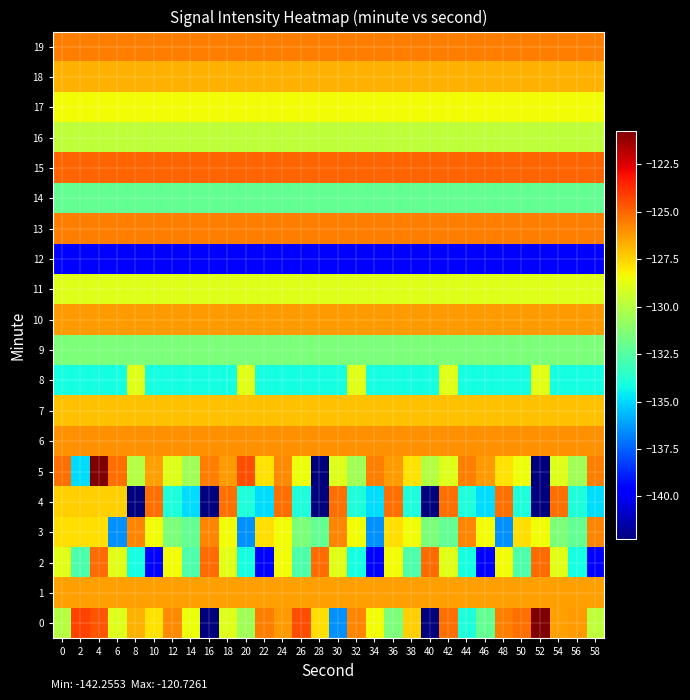

Reading left to right, what are all the values shown in this chart?

0: 0=-130.0	2=-124.3	4=-124.6	6=-128.9	8=-126.8	10=-127.8	12=-125.8	14=-128.5	16=-142.2	18=-128.9	20=-130.5	22=-125.5	24=-126.3	26=-124.4	28=-127.8	30=-136.5	32=-125.8	34=-128.5	36=-131.5	38=-127.4	40=-142.3	42=-125.2	44=-134.0	46=-132.1	48=-125.5	50=-125.2	52=-120.7	54=-126.3	56=-126.3	58=-129.7
1: 0=-126.3	2=-126.3	4=-126.3	6=-126.3	8=-126.3	10=-126.3	12=-126.3	14=-126.3	16=-126.3	18=-126.3	20=-126.3	22=-126.3	24=-126.3	26=-126.3	28=-126.3	30=-126.3	32=-126.3	34=-126.3	36=-126.3	38=-126.3	40=-126.3	42=-126.3	44=-126.3	46=-126.3	48=-126.3	50=-126.3	52=-126.3	54=-126.3	56=-126.3	58=-126.3
2: 0=-128.8	2=-132.7	4=-125.1	6=-128.8	8=-134.2	10=-139.6	12=-128.4	14=-132.7	16=-125.1	18=-128.8	20=-134.2	22=-139.6	24=-128.4	26=-132.7	28=-125.1	30=-128.8	32=-134.2	34=-139.6	36=-128.4	38=-132.7	40=-125.1	42=-128.8	44=-134.2	46=-139.6	48=-128.4	50=-132.7	52=-125.1	54=-128.8	56=-134.2	58=-139.6
3: 0=-127.8	2=-127.8	4=-127.8	6=-136.5	8=-125.8	10=-128.5	12=-131.5	14=-132.1	16=-125.8	18=-128.5	20=-136.5	22=-127.8	24=-128.5	26=-131.5	28=-132.1	30=-125.8	32=-128.5	34=-136.5	36=-127.8	38=-128.5	40=-131.5	42=-132.1	44=-125.8	46=-128.5	48=-136.5	50=-127.8	52=-128.5	54=-131.5	56=-132.1	58=-125.8
4: 0=-127.4	2=-127.4	4=-127.4	6=-127.4	8=-142.3	10=-125.2	12=-134.0	14=-134.9	16=-142.3	18=-125.2	20=-134.0	22=-134.9	24=-125.2	26=-134.0	28=-142.3	30=-125.2	32=-134.0	34=-134.9	36=-125.2	38=-134.0	40=-142.3	42=-125.2	44=-134.0	46=-134.9	48=-125.2	50=-134.0	52=-142.3	54=-125.2	56=-134.0	58=-134.9
5: 0=-125.2	2=-134.9	4=-120.7	6=-125.2	8=-130.0	10=-126.3	12=-128.9	14=-130.5	16=-125.5	18=-126.3	20=-124.4	22=-127.8	24=-125.8	26=-128.5	28=-142.2	30=-128.9	32=-130.5	34=-125.5	36=-126.3	38=-127.8	40=-130.0	42=-128.9	44=-125.5	46=-126.3	48=-127.8	50=-128.5	52=-142.2	54=-128.9	56=-130.5	58=-125.5
6: 0=-126.0	2=-126.0	4=-126.0	6=-126.0	8=-126.0	10=-126.0	12=-126.0	14=-126.0	16=-126.0	18=-126.0	20=-126.0	22=-126.0	24=-126.0	26=-126.0	28=-126.0	30=-126.0	32=-126.0	34=-126.0	36=-126.0	38=-126.0	40=-126.0	42=-126.0	44=-126.0	46=-126.0	48=-126.0	50=-126.0	52=-126.0	54=-126.0	56=-126.0	58=-126.0
7: 0=-127.1	2=-127.1	4=-127.1	6=-127.1	8=-127.1	10=-127.1	12=-127.1	14=-127.1	16=-127.1	18=-127.1	20=-127.1	22=-127.1	24=-127.1	26=-127.1	28=-127.1	30=-127.1	32=-127.1	34=-127.1	36=-127.1	38=-127.1	40=-127.1	42=-127.1	44=-127.1	46=-127.1	48=-127.1	50=-127.1	52=-127.1	54=-127.1	56=-127.1	58=-127.1
8: 0=-134.2	2=-134.2	4=-134.2	6=-134.2	8=-128.8	10=-134.2	12=-134.2	14=-134.2	16=-134.2	18=-134.2	20=-128.8	22=-134.2	24=-134.2	26=-134.2	28=-134.2	30=-134.2	32=-128.8	34=-134.2	36=-134.2	38=-134.2	40=-134.2	42=-128.8	44=-134.2	46=-134.2	48=-134.2	50=-134.2	52=-128.8	54=-134.2	56=-134.2	58=-134.2
9: 0=-131.5	2=-131.5	4=-131.5	6=-131.5	8=-131.5	10=-131.5	12=-131.5	14=-131.5	16=-131.5	18=-131.5	20=-131.5	22=-131.5	24=-131.5	26=-131.5	28=-131.5	30=-131.5	32=-131.5	34=-131.5	36=-131.5	38=-131.5	40=-131.5	42=-131.5	44=-131.5	46=-131.5	48=-131.5	50=-131.5	52=-131.5	54=-131.5	56=-131.5	58=-131.5
10: 0=-126.3	2=-126.3	4=-126.3	6=-126.3	8=-126.3	10=-126.3	12=-126.3	14=-126.3	16=-126.3	18=-126.3	20=-126.3	22=-126.3	24=-126.3	26=-126.3	28=-126.3	30=-126.3	32=-126.3	34=-126.3	36=-126.3	38=-126.3	40=-126.3	42=-126.3	44=-126.3	46=-126.3	48=-126.3	50=-126.3	52=-126.3	54=-126.3	56=-126.3	58=-126.3
11: 0=-128.9	2=-128.9	4=-128.9	6=-128.9	8=-128.9	10=-128.9	12=-128.9	14=-128.9	16=-128.9	18=-128.9	20=-128.9	22=-128.9	24=-128.9	26=-128.9	28=-128.9	30=-128.9	32=-128.9	34=-128.9	36=-128.9	38=-128.9	40=-128.9	42=-128.9	44=-128.9	46=-128.9	48=-128.9	50=-128.9	52=-128.9	54=-128.9	56=-128.9	58=-128.9
12: 0=-139.6	2=-139.6	4=-139.6	6=-139.6	8=-139.6	10=-139.6	12=-139.6	14=-139.6	16=-139.6	18=-139.6	20=-139.6	22=-139.6	24=-139.6	26=-139.6	28=-139.6	30=-139.6	32=-139.6	34=-139.6	36=-139.6	38=-139.6	40=-139.6	42=-139.6	44=-139.6	46=-139.6	48=-139.6	50=-139.6	52=-139.6	54=-139.6	56=-139.6	58=-139.6
13: 0=-125.5	2=-125.5	4=-125.5	6=-125.5	8=-125.5	10=-125.5	12=-125.5	14=-125.5	16=-125.5	18=-125.5	20=-125.5	22=-125.5	24=-125.5	26=-125.5	28=-125.5	30=-125.5	32=-125.5	34=-125.5	36=-125.5	38=-125.5	40=-125.5	42=-125.5	44=-125.5	46=-125.5	48=-125.5	50=-125.5	52=-125.5	54=-125.5	56=-125.5	58=-125.5
14: 0=-132.1	2=-132.1	4=-132.1	6=-132.1	8=-132.1	10=-132.1	12=-132.1	14=-132.1	16=-132.1	18=-132.1	20=-132.1	22=-132.1	24=-132.1	26=-132.1	28=-132.1	30=-132.1	32=-132.1	34=-132.1	36=-132.1	38=-132.1	40=-132.1	42=-132.1	44=-132.1	46=-132.1	48=-132.1	50=-132.1	52=-132.1	54=-132.1	56=-132.1	58=-132.1
15: 0=-124.9	2=-124.9	4=-124.9	6=-124.9	8=-124.9	10=-124.9	12=-124.9	14=-124.9	16=-124.9	18=-124.9	20=-124.9	22=-124.9	24=-124.9	26=-124.9	28=-124.9	30=-124.9	32=-124.9	34=-124.9	36=-124.9	38=-124.9	40=-124.9	42=-124.9	44=-124.9	46=-124.9	48=-124.9	50=-124.9	52=-124.9	54=-124.9	56=-124.9	58=-124.9
16: 0=-129.7	2=-129.7	4=-129.7	6=-129.7	8=-129.7	10=-129.7	12=-129.7	14=-129.7	16=-129.7	18=-129.7	20=-129.7	22=-129.7	24=-129.7	26=-129.7	28=-129.7	30=-129.7	32=-129.7	34=-129.7	36=-129.7	38=-129.7	40=-129.7	42=-129.7	44=-129.7	46=-129.7	48=-129.7	50=-129.7	52=-129.7	54=-129.7	56=-129.7	58=-129.7
17: 0=-128.4	2=-128.4	4=-128.4	6=-128.4	8=-128.4	10=-128.4	12=-128.4	14=-128.4	16=-128.4	18=-128.4	20=-128.4	22=-128.4	24=-128.4	26=-128.4	28=-128.4	30=-128.4	32=-128.4	34=-128.4	36=-128.4	38=-128.4	40=-128.4	42=-128.4	44=-128.4	46=-128.4	48=-128.4	50=-128.4	52=-128.4	54=-128.4	56=-128.4	58=-128.4
18: 0=-126.8	2=-126.8	4=-126.8	6=-126.8	8=-126.8	10=-126.8	12=-126.8	14=-126.8	16=-126.8	18=-126.8	20=-126.8	22=-126.8	24=-126.8	26=-126.8	28=-126.8	30=-126.8	32=-126.8	34=-126.8	36=-126.8	38=-126.8	40=-126.8	42=-126.8	44=-126.8	46=-126.8	48=-126.8	50=-126.8	52=-126.8	54=-126.8	56=-126.8	58=-126.8
19: 0=-125.5	2=-125.5	4=-125.5	6=-125.5	8=-125.5	10=-125.5	12=-125.5	14=-125.5	16=-125.5	18=-125.5	20=-125.5	22=-125.5	24=-125.5	26=-125.5	28=-125.5	30=-125.5	32=-125.5	34=-125.5	36=-125.5	38=-125.5	40=-125.5	42=-125.5	44=-125.5	46=-125.5	48=-125.5	50=-125.5	52=-125.5	54=-125.5	56=-125.5	58=-125.5